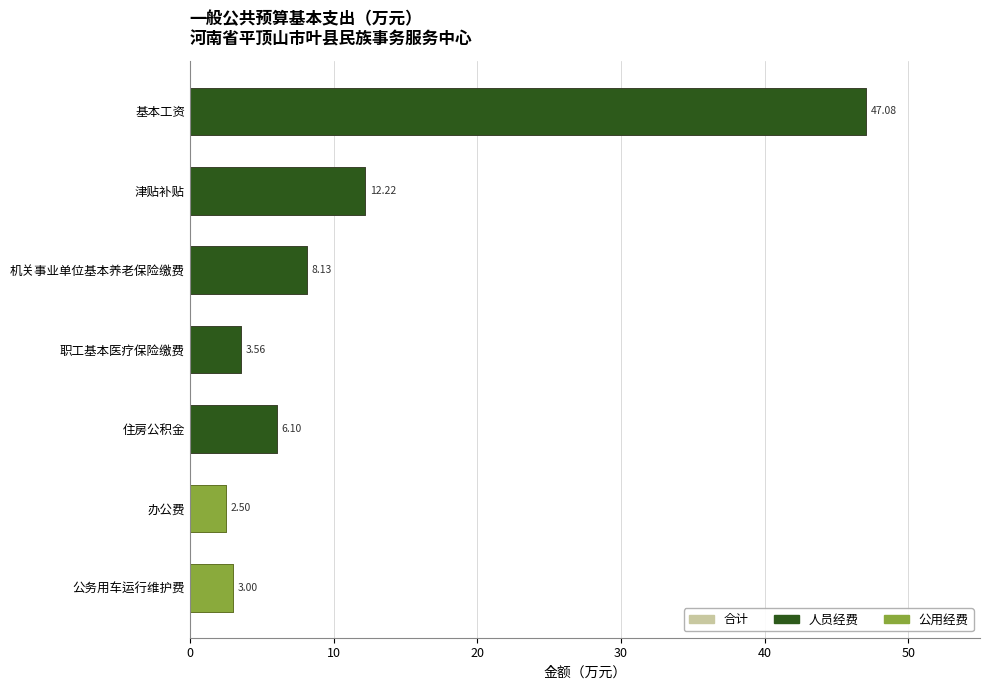

What is the total value across all series at 基本工资?

94.2